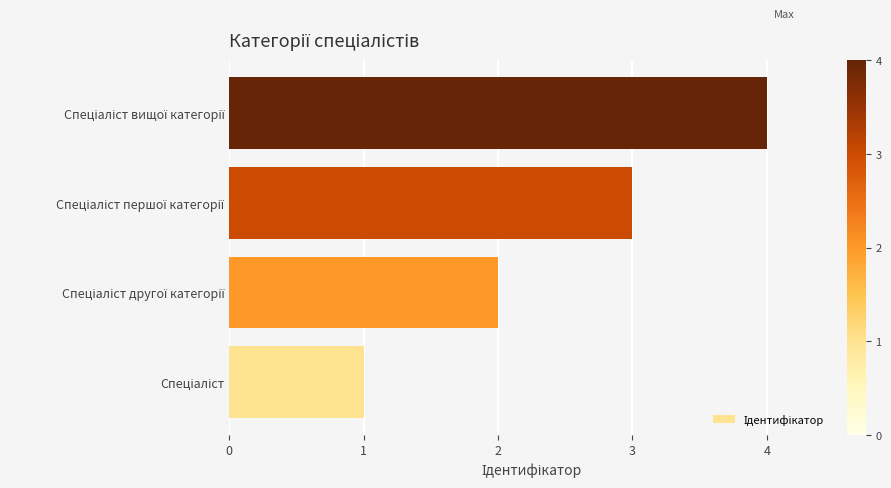

What is the difference between the second highest and second lowest values?

1